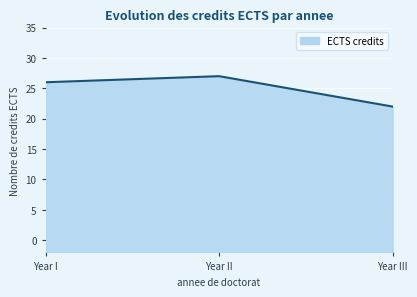

What position from the right is Year II?

2